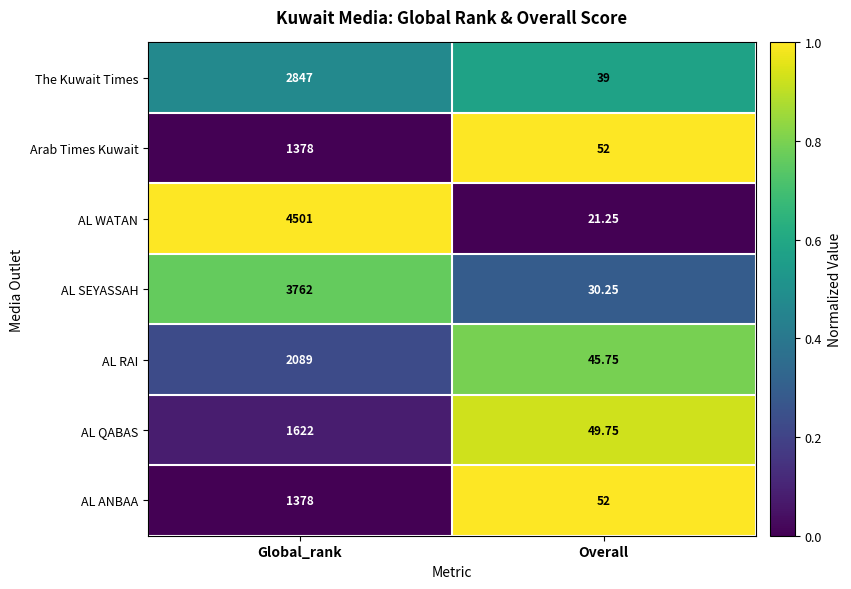

Rank the categories by AL RAI value from highest to lowest.

Global_rank, Overall